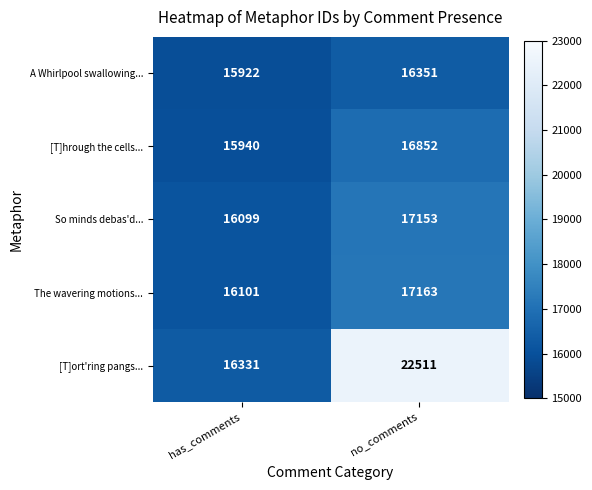

How many categories are shown in the chart?

2